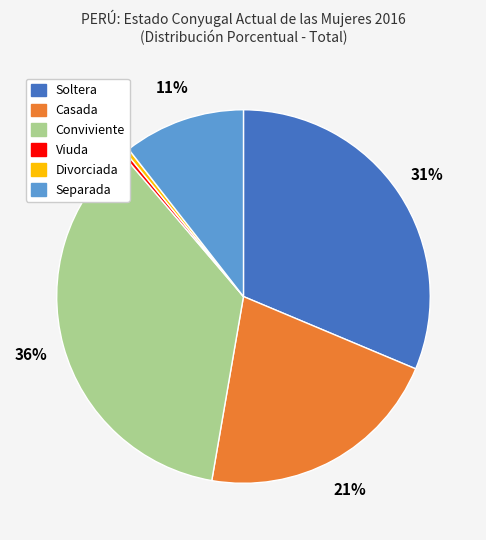

To the nearest percent, what is the average slice percentage?

17%